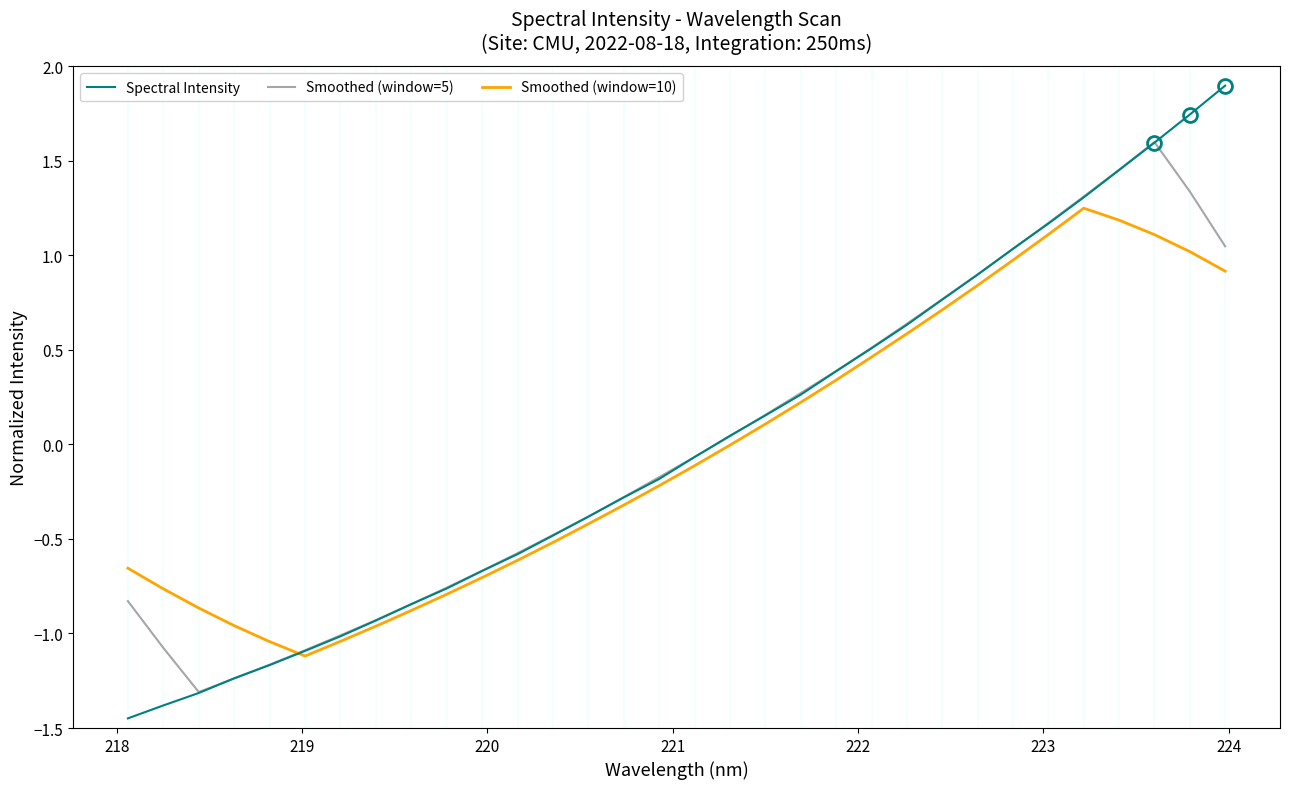

Rank the series by their maximum value, from lowest to highest.

Smoothed (window=10), Smoothed (window=5), Spectral Intensity